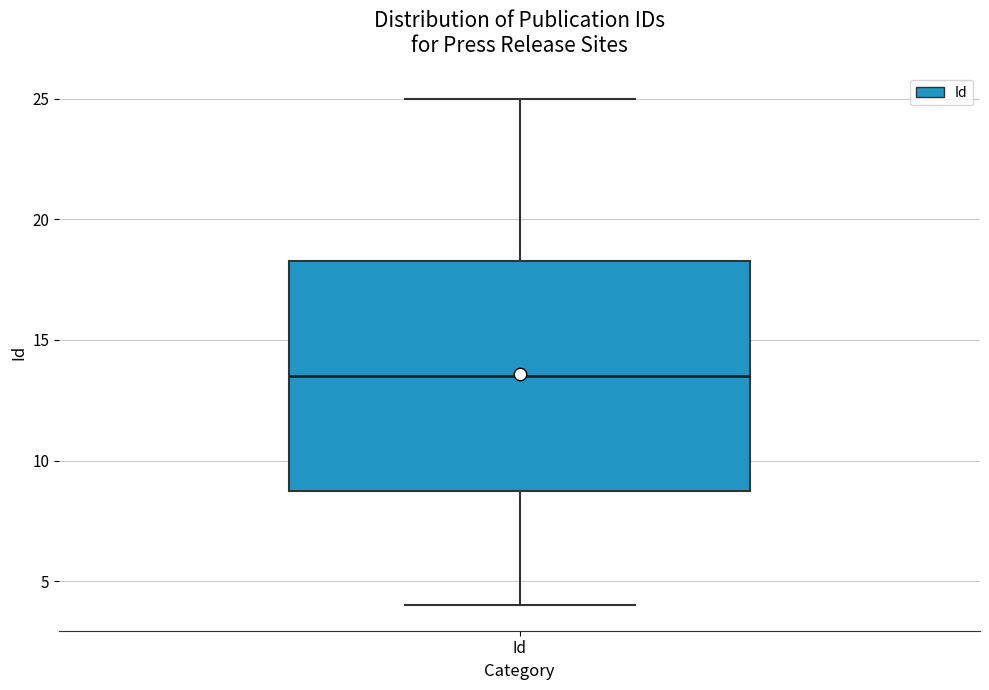

Transcribe this box plot: give where the median line is, the range the box spans, and where the two whiskers end, as read against the y-axis. The values are not printed on the chart, so give them approximately, as read against the axis.

median 13.5, box 9.0 to 18.5, whiskers 4.0 to 25.0